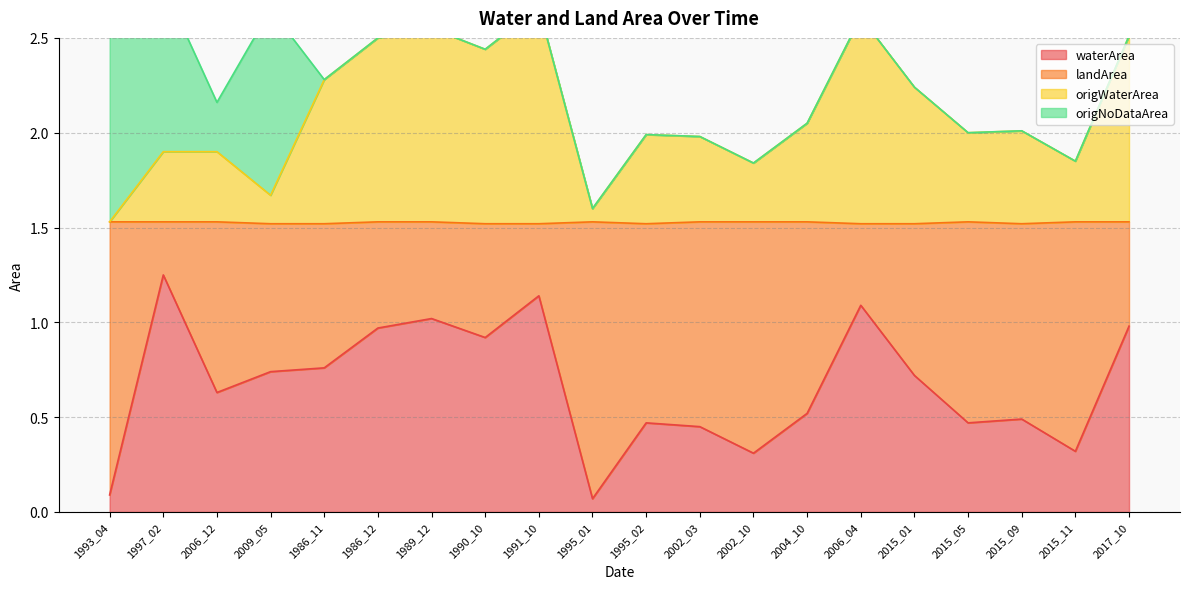

The waterArea series shows 1.0 at 2017_10. True or false?

True